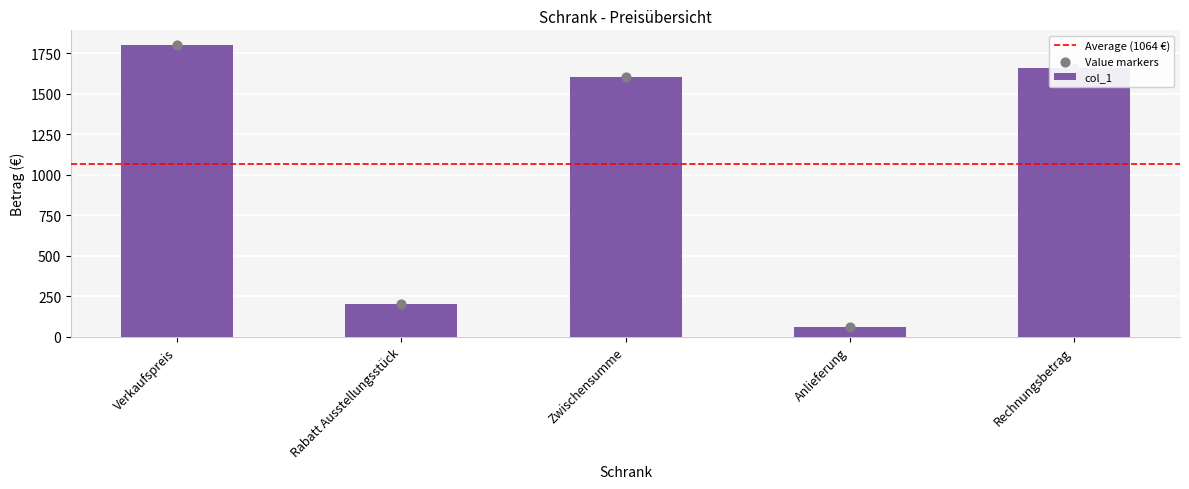

Which has a higher value, Zwischensumme or Anlieferung?

Zwischensumme